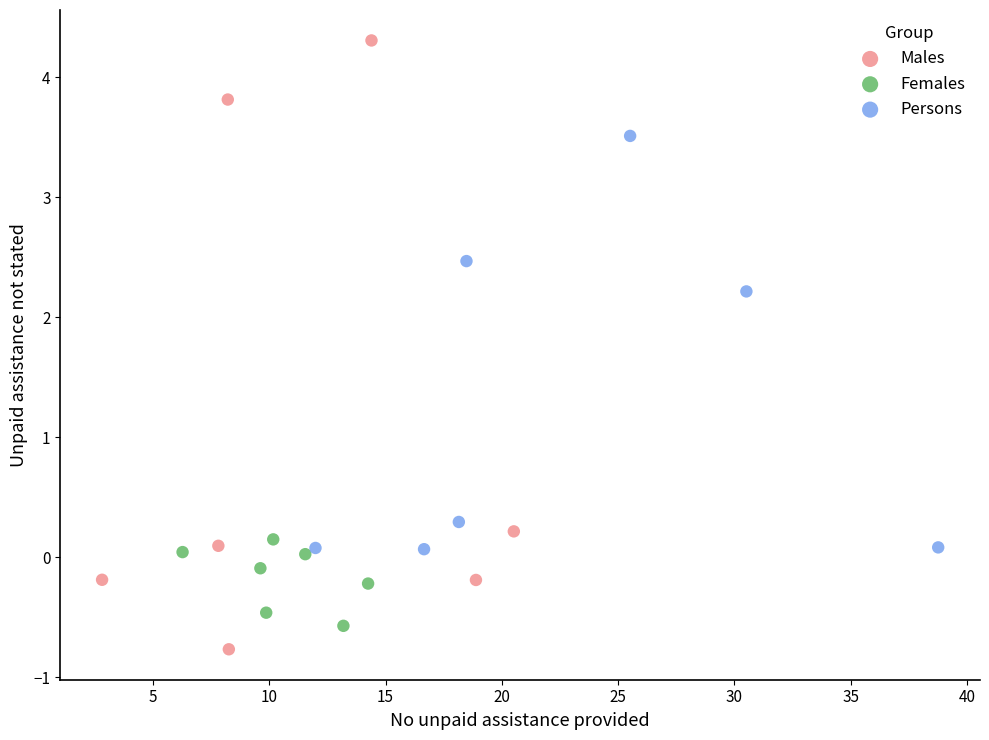

Which series has the widest spread of Y values?

Males